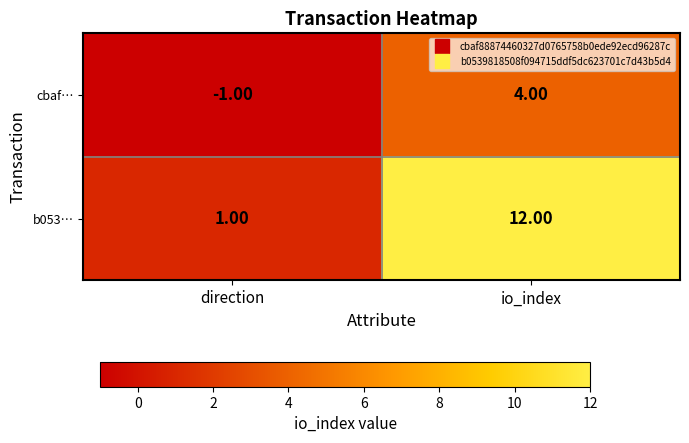

At which label is cbaf… closest to 1?

direction